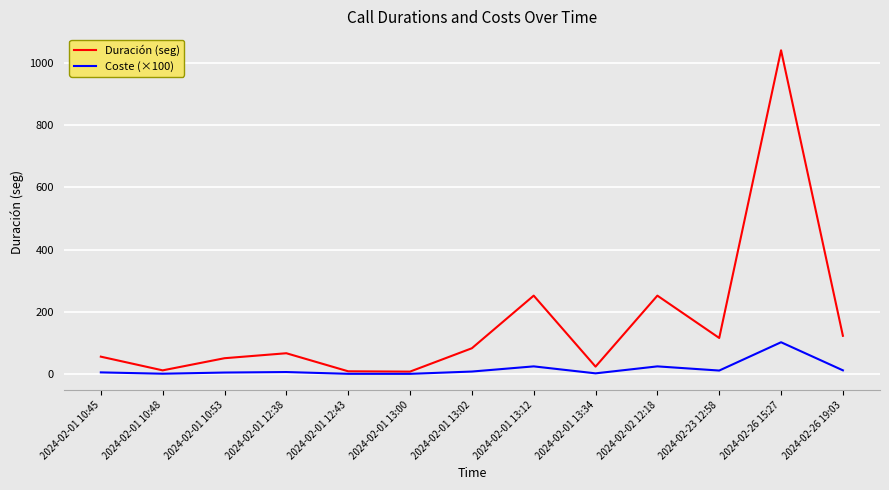

Is the value of Duración (seg) at 2024-02-01 13:34 greater than the value of Coste (×100) at 2024-02-01 10:48?

Yes